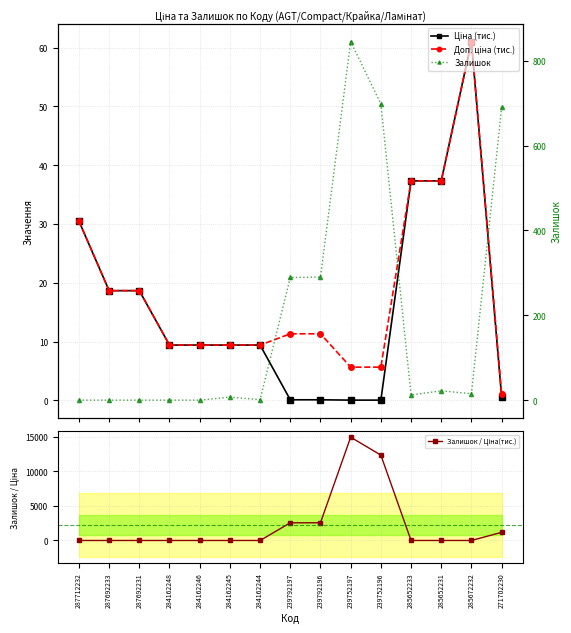

What is the label of the 4th point from the left?

284162248